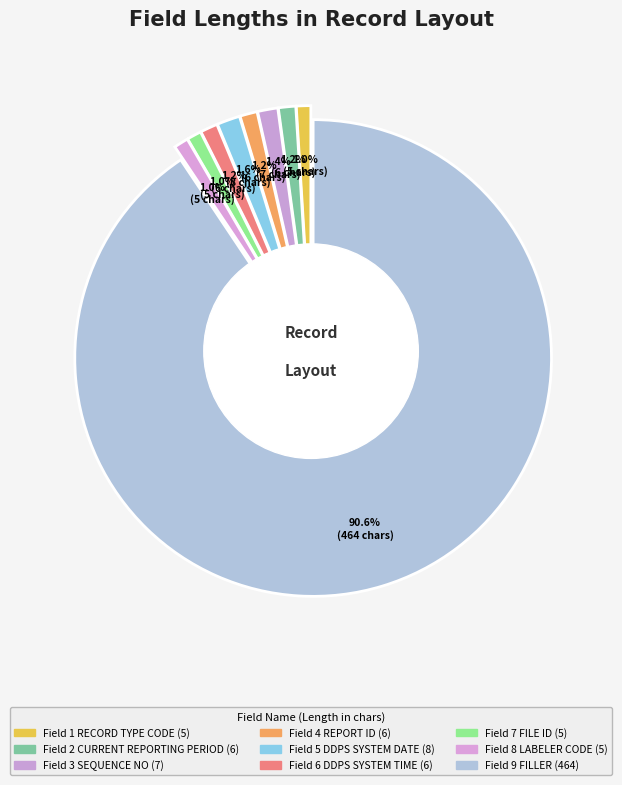

Combined, what portion of the pie is Field 5
DDPS SYSTEM DATE and Field 4
REPORT ID?

2.7%